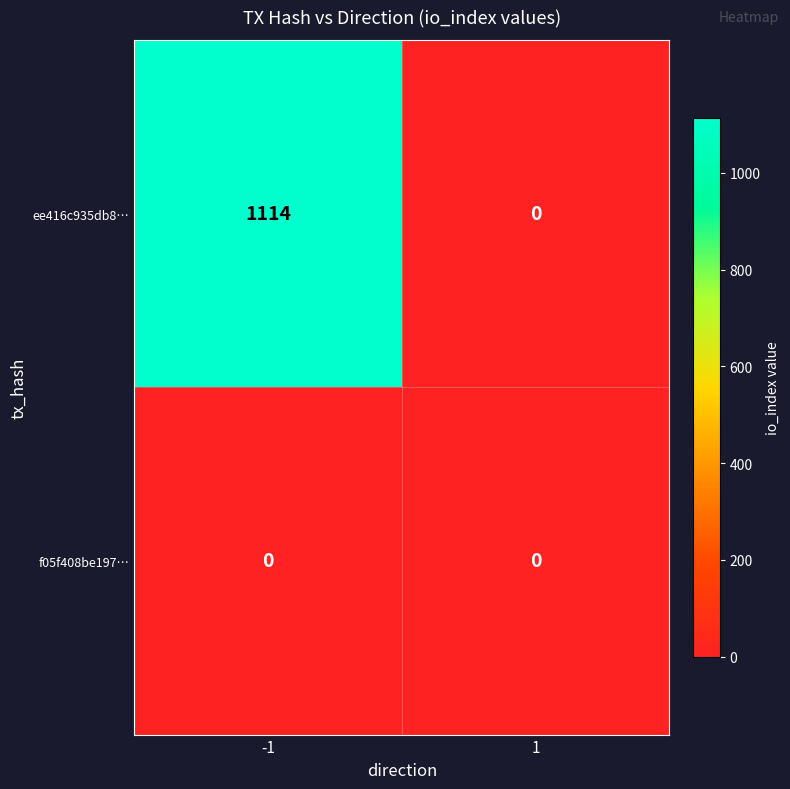

At which category is the sum across all series the highest?

-1